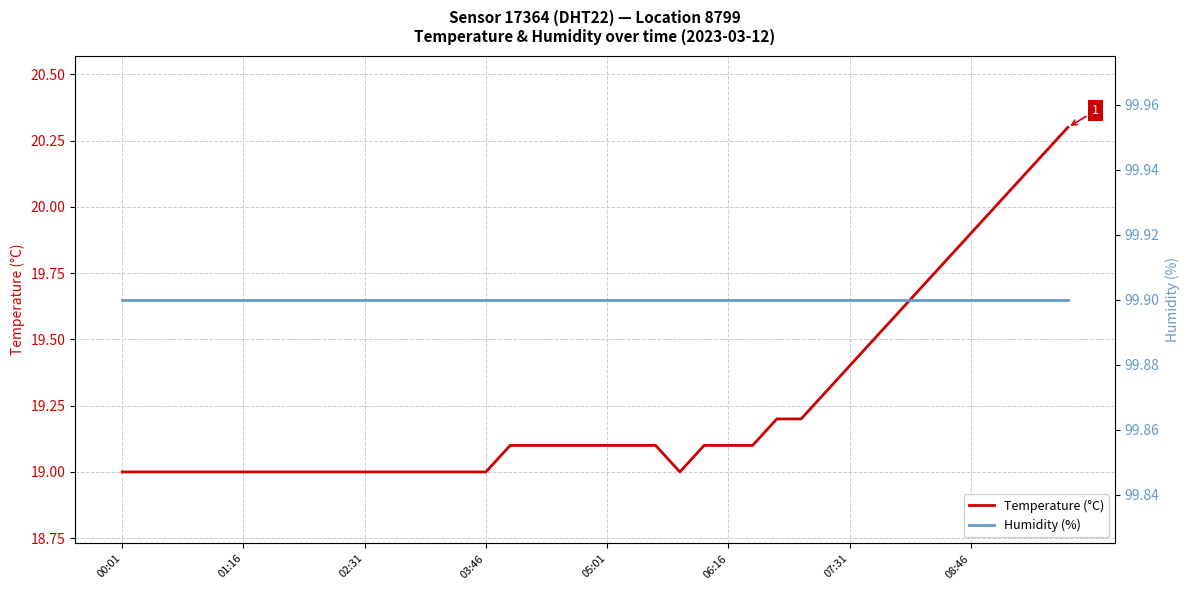

Which category has the lowest value in the Temperature (°C) series?

00:01